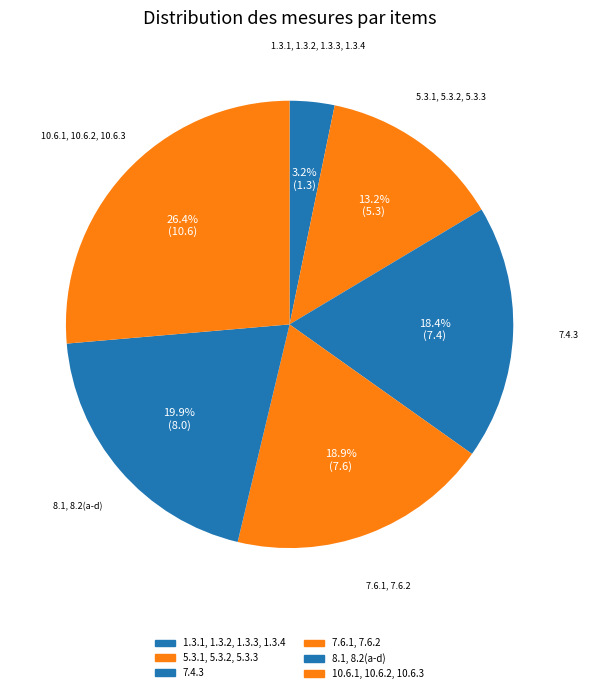

Is the sum of 8.1, 8.2(a-d) and 5.3.1, 5.3.2, 5.3.3 greater than half?

No